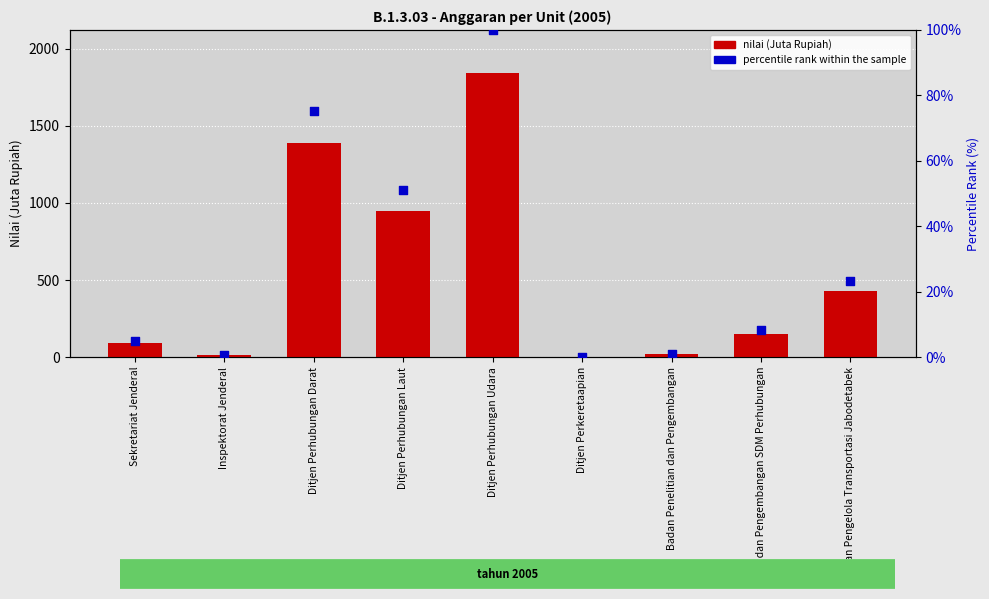

At which category is the sum across all series the highest?

Ditjen Perhubungan Udara